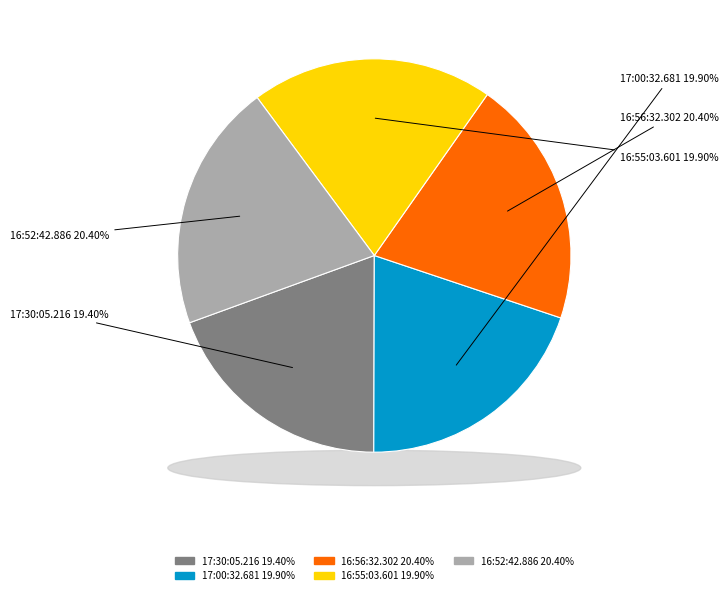

To the nearest percent, what is the combined percentage of 16:55:03.601 and 17:00:32.681?

40%